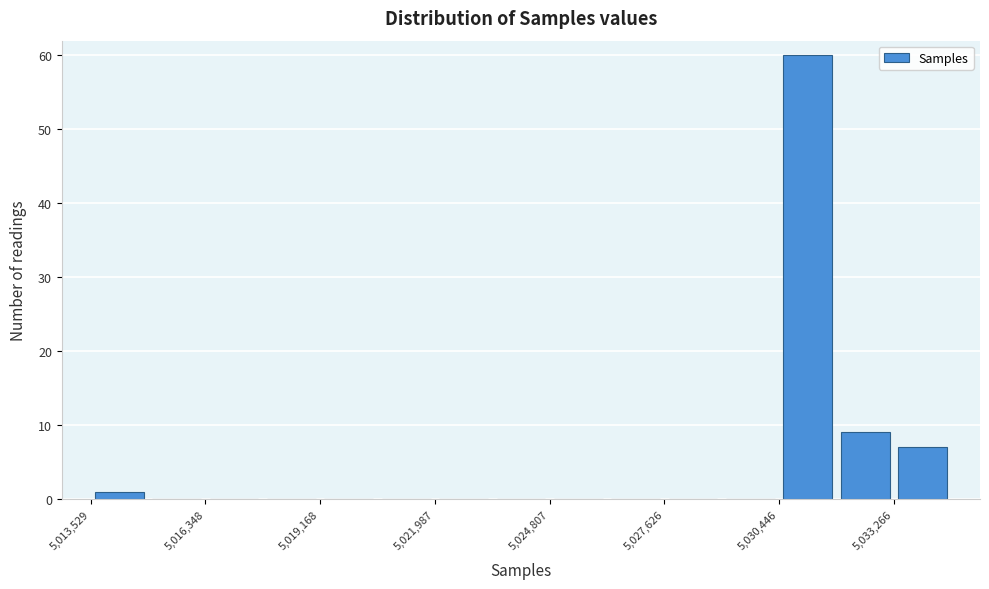

Read against the x-axis, roughly where is the centre of the tallest bar?

5031000